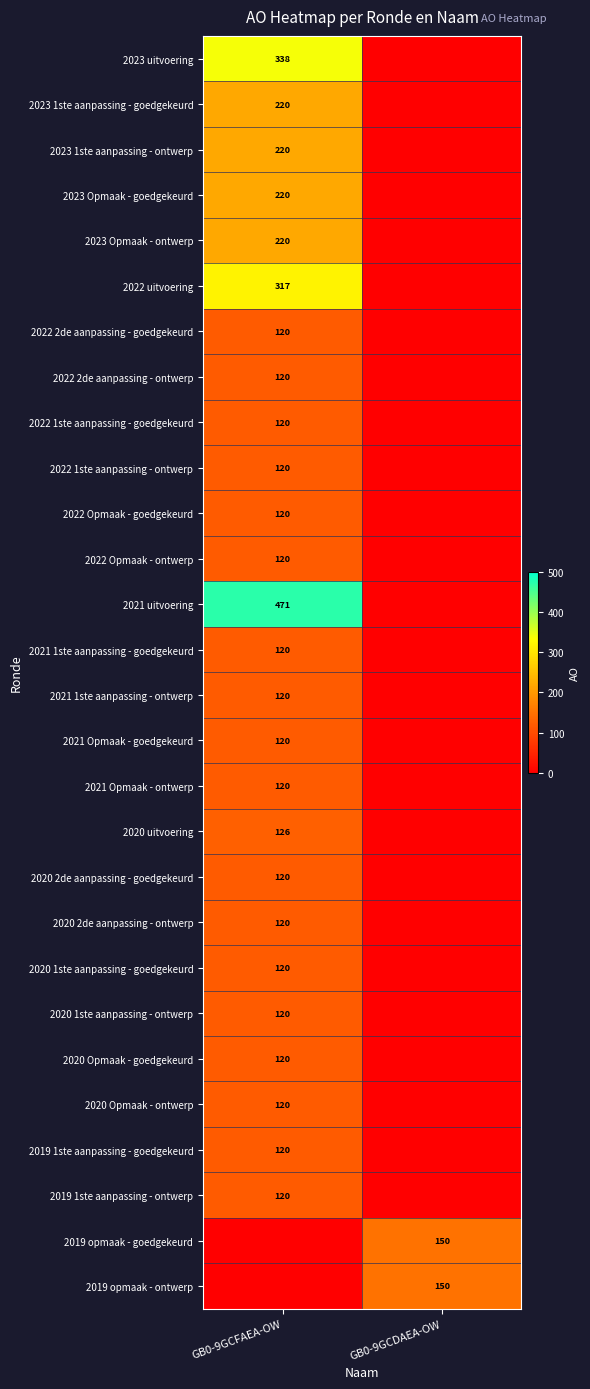

What is the difference between the highest and lowest values at GB0-9GCDAEA-OW?

150